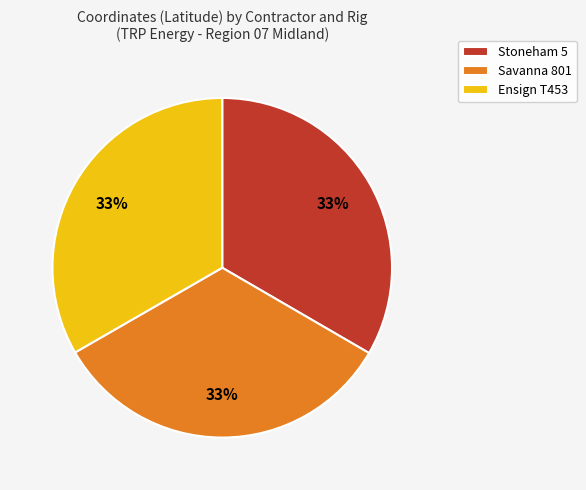

Count the number of slices in the pie.

3